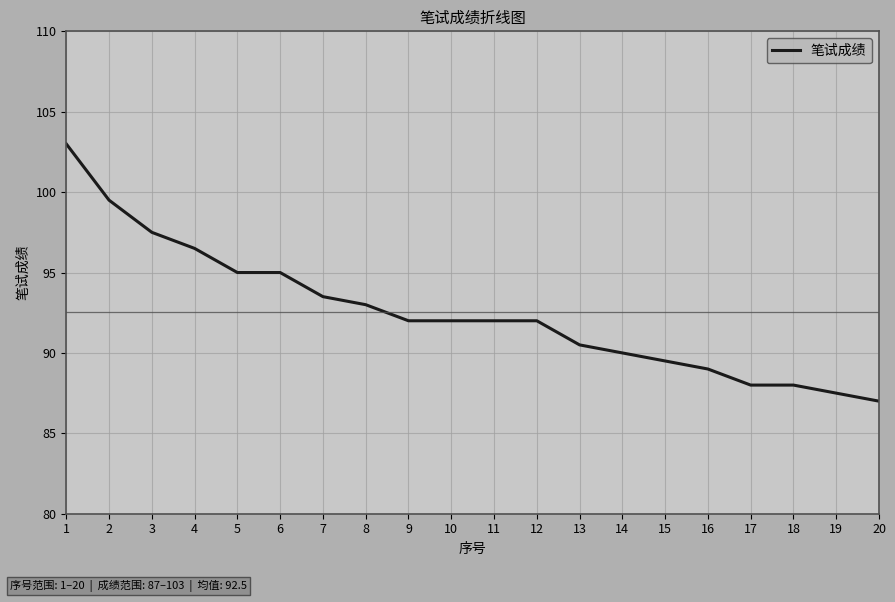

Reading right to left, what are all the values shown in this chart?

20=87.0	19=87.5	18=88.0	17=88.0	16=89.0	15=89.5	14=90.0	13=90.5	12=92.0	11=92.0	10=92.0	9=92.0	8=93.0	7=93.5	6=95.0	5=95.0	4=96.5	3=97.5	2=99.5	1=103.0